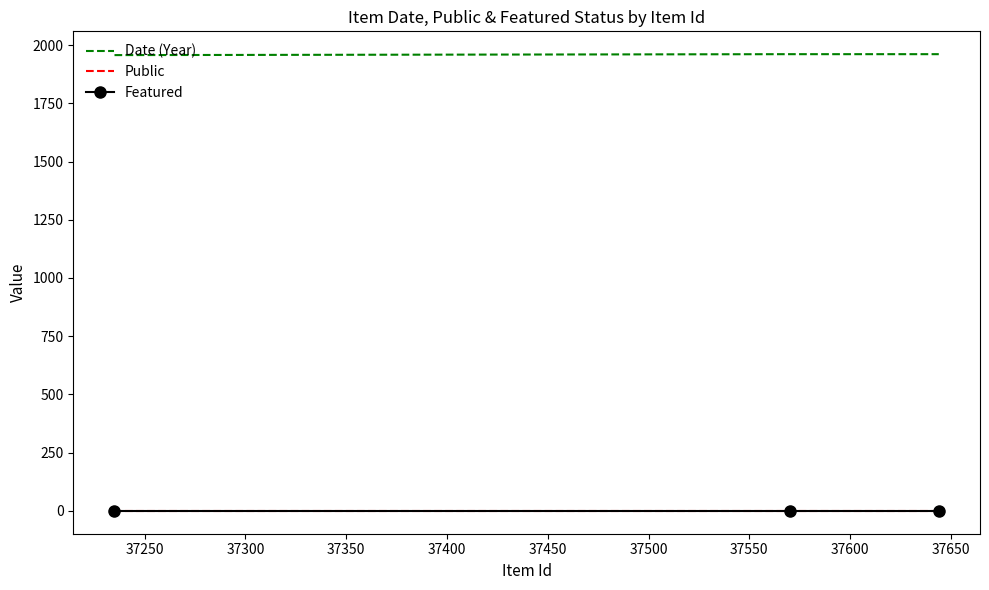

Which series has the largest total across all categories?

Date (Year)